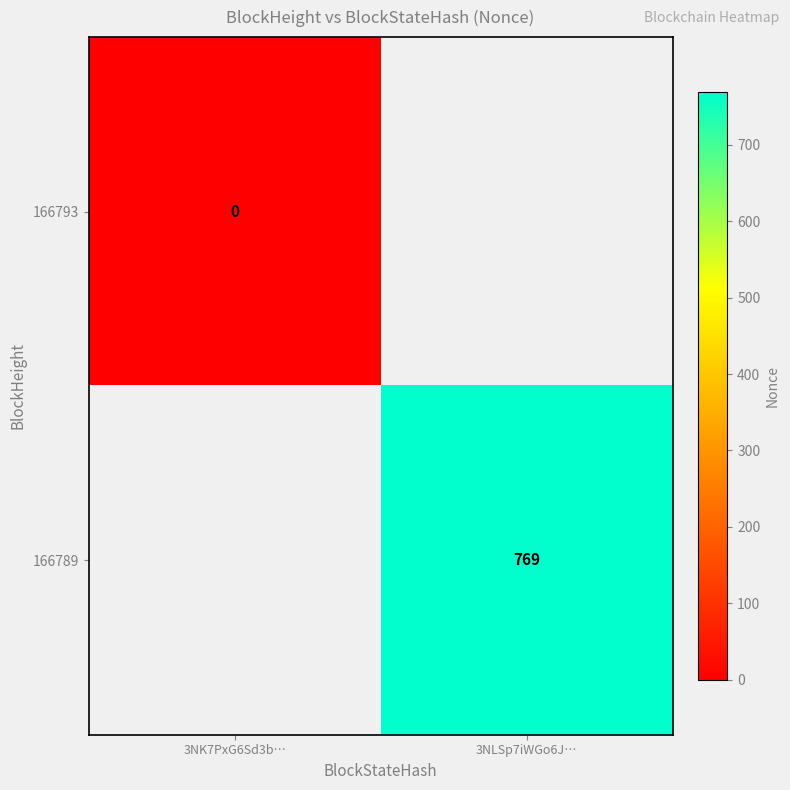

The 166789 series shows 769 at 3NLSp7iWGo6J…. True or false?

True